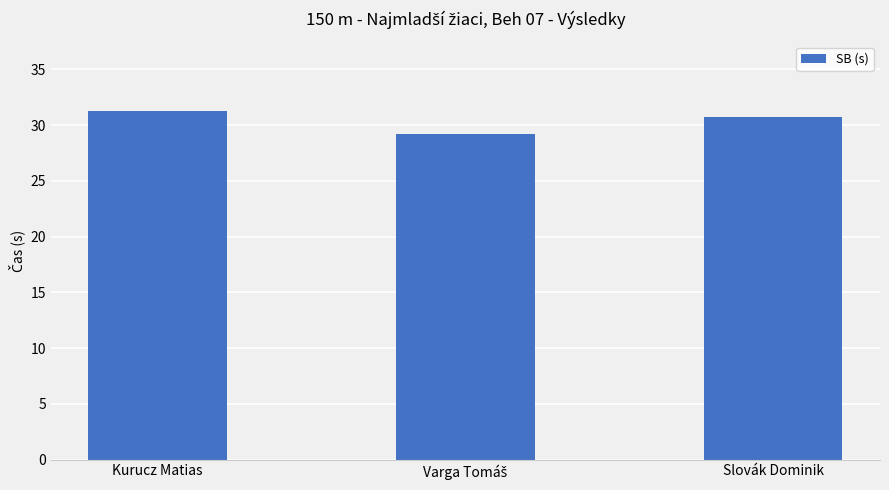

Is it true that the value at Slovák Dominik is 10.7?

False